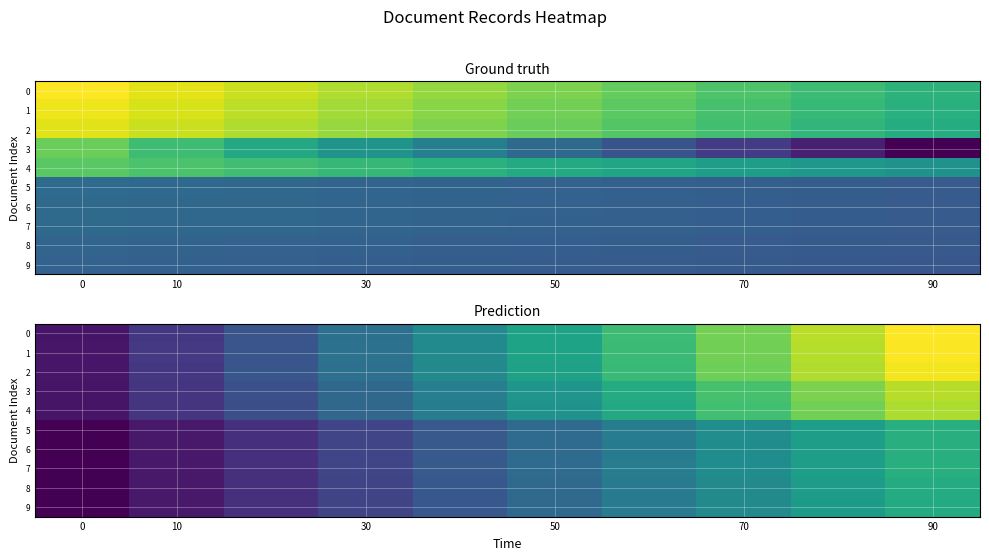

What is the approximate value of 9 at 0?

0.4